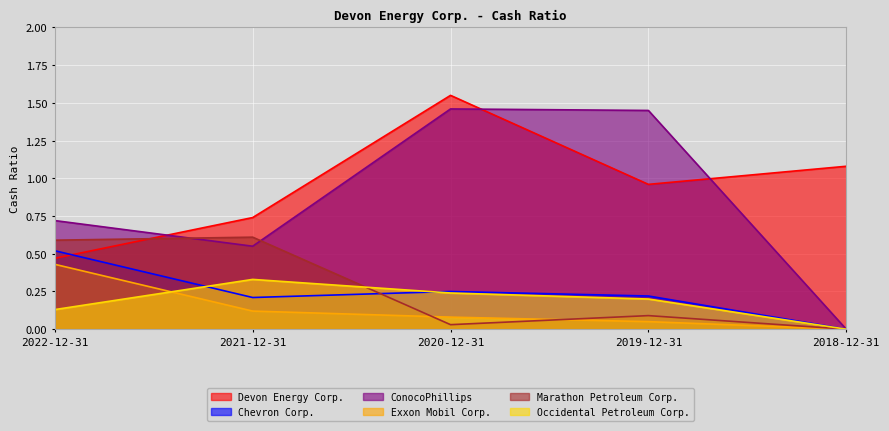

Where do Exxon Mobil Corp. and Occidental Petroleum Corp. first cross each other?

2022-12-31 and 2021-12-31